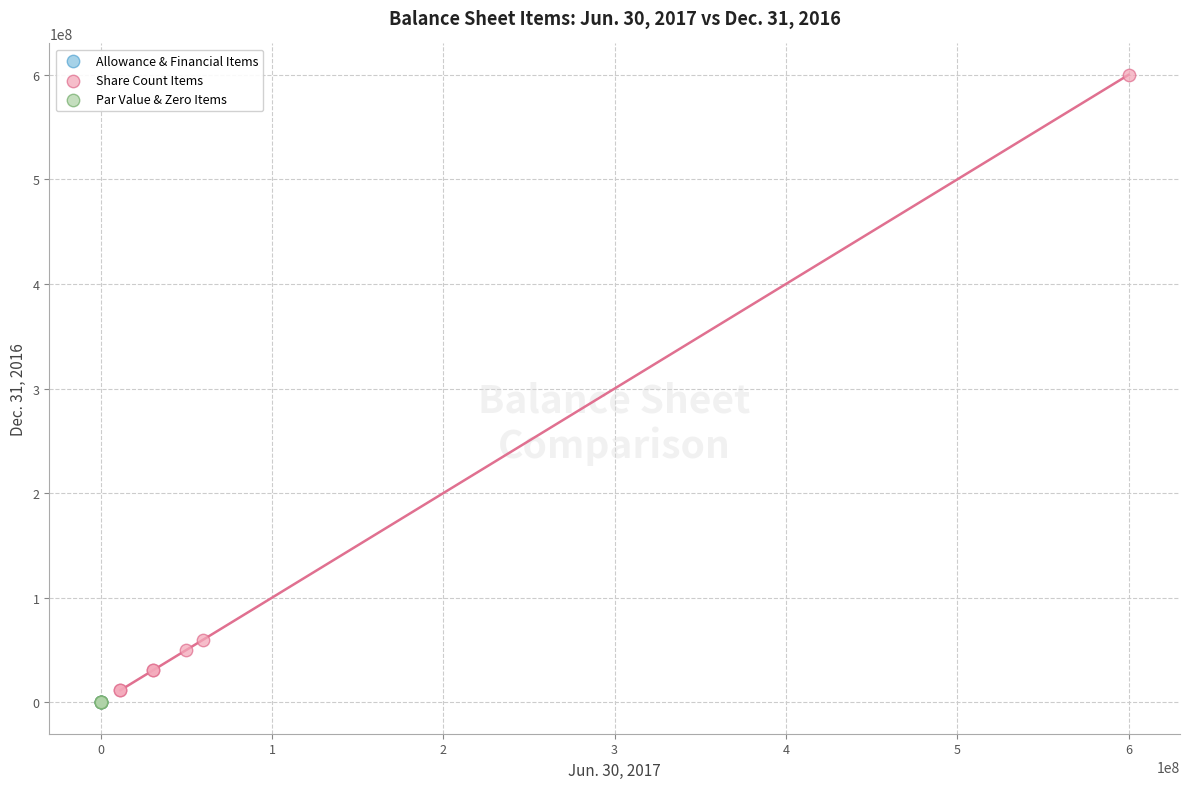

What are all the series names shown in the legend?

Allowance & Financial Items, Share Count Items, Par Value & Zero Items